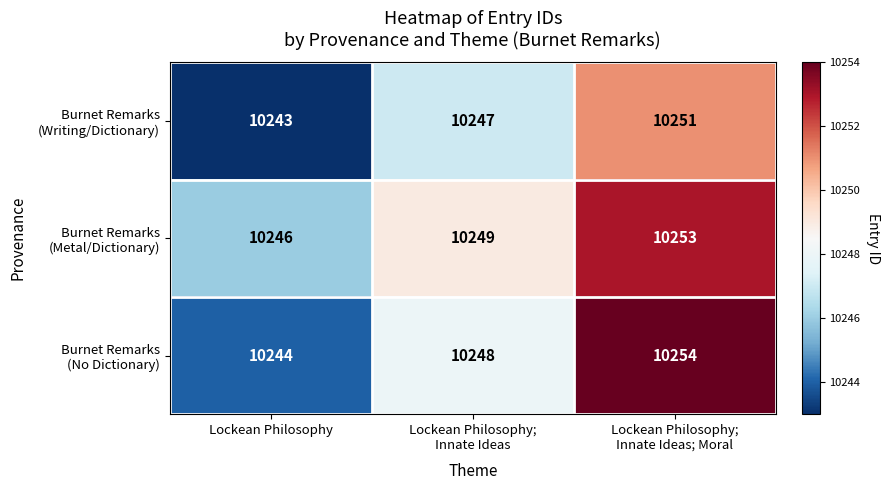

What is the greatest value displayed?

10254